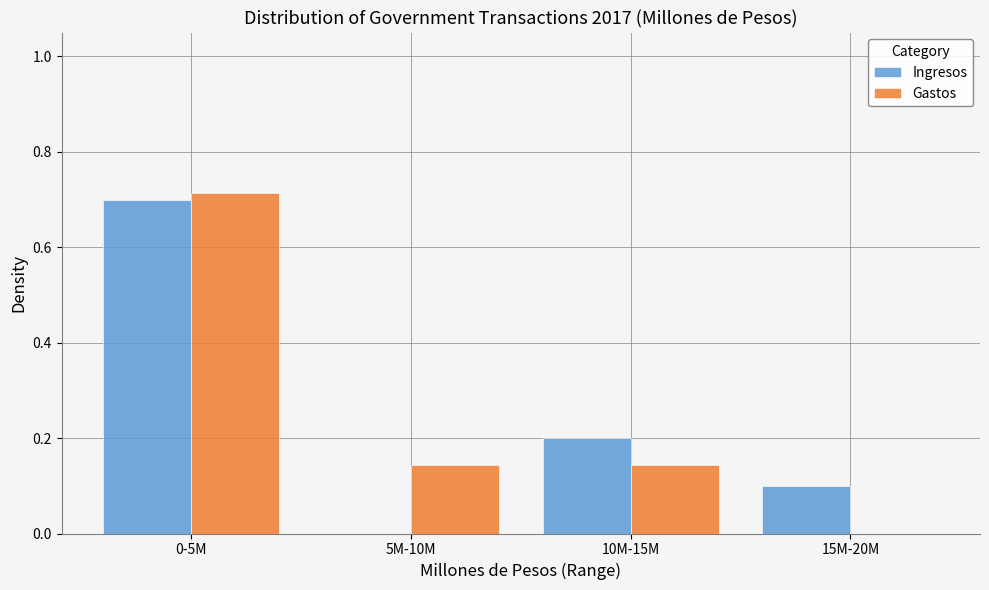

True or false: Ingresos has a value of 0.2 at 10M-15M.

True